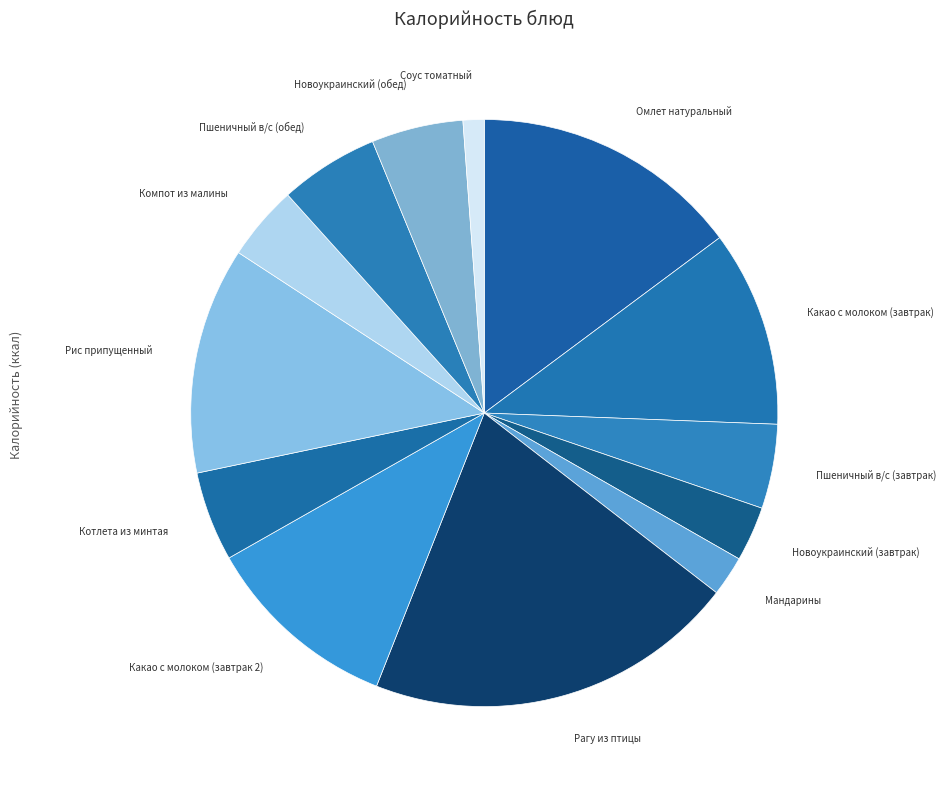

To the nearest percent, what is the average slice percentage?

8%